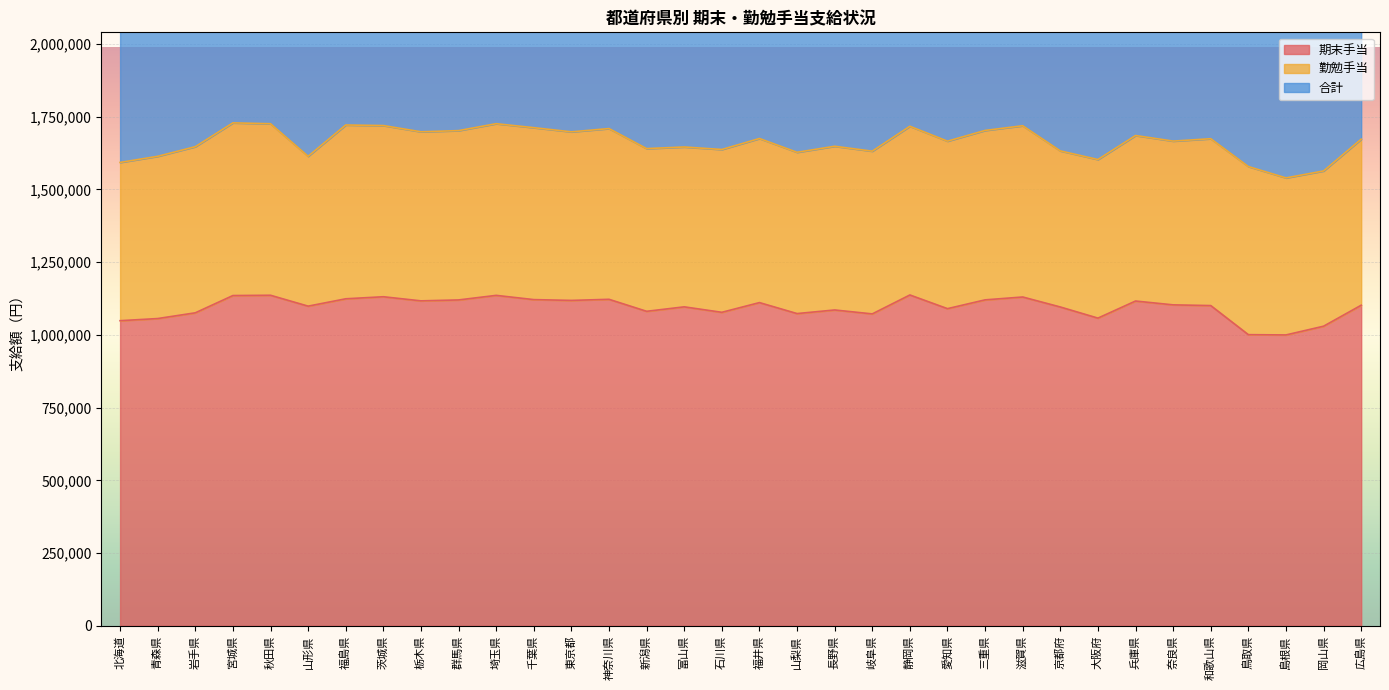

What is the total value across all series at 滋賀県?

2848991